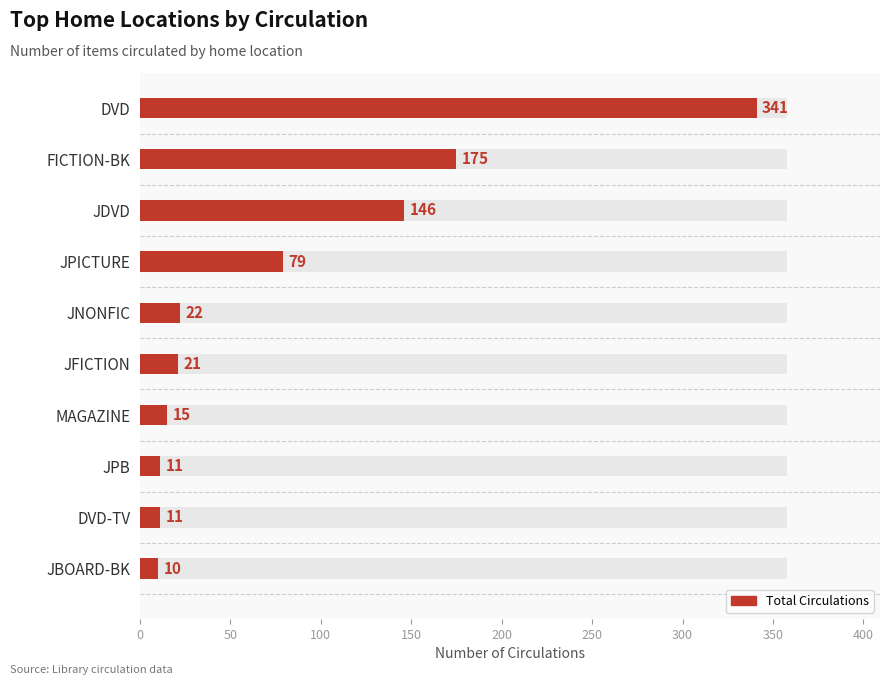

What is the value of the 10th bar from the left?

10